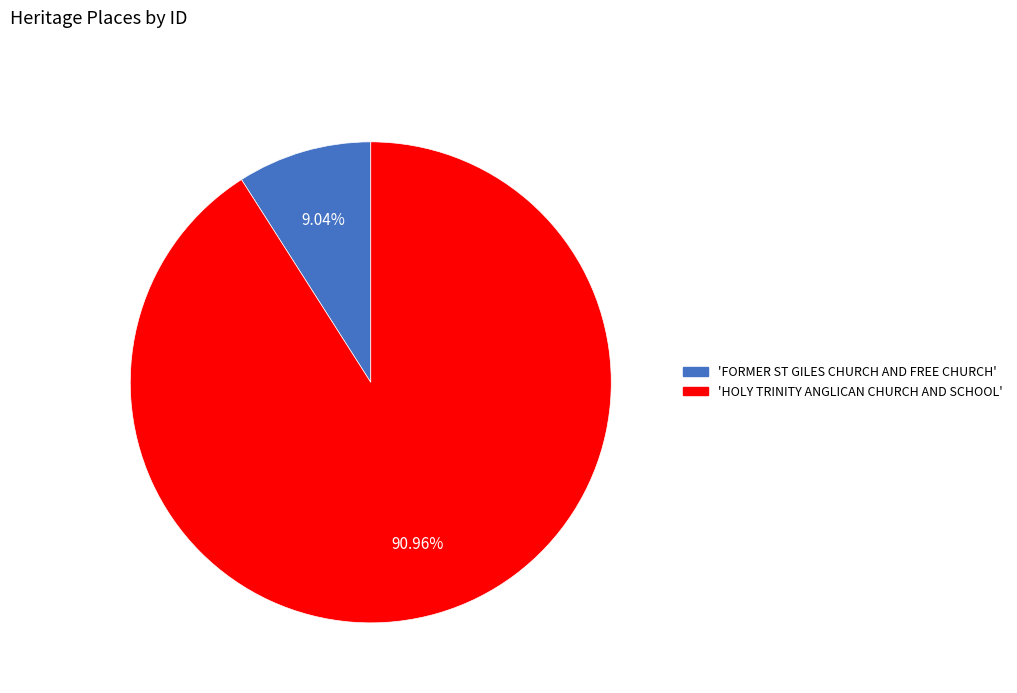

Is there any slice that represents more than half of the pie?

Yes